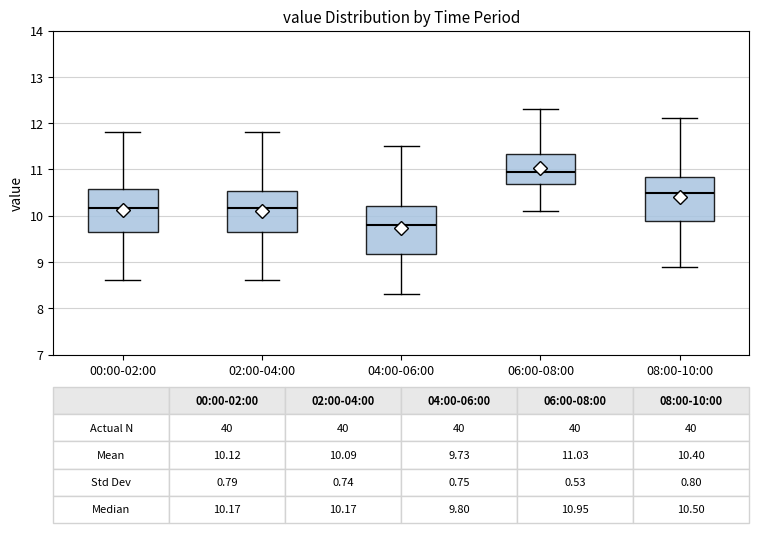

Which box has the lowest median line?

04:00-06:00